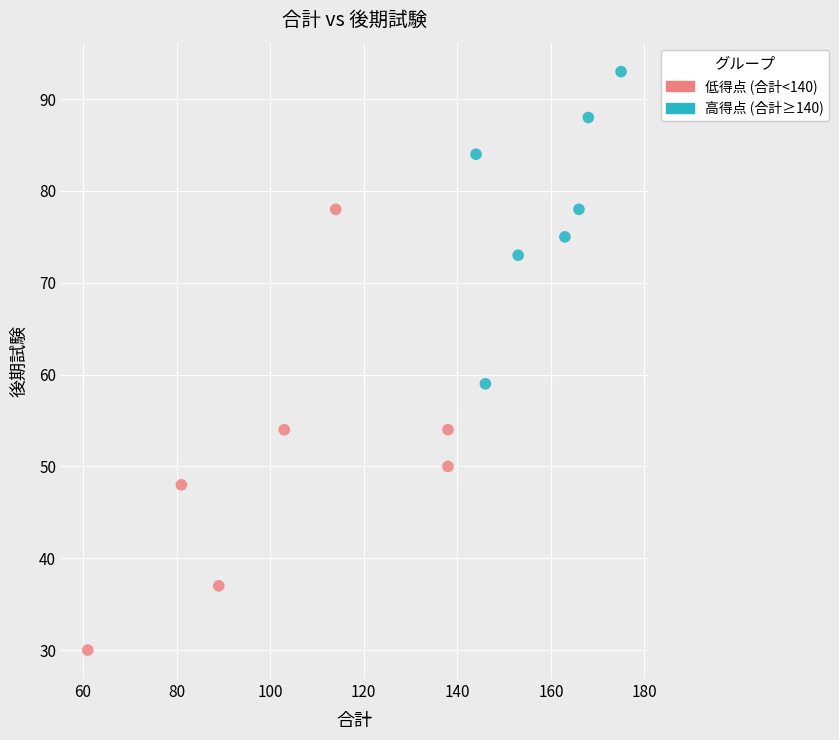

What are all the series names shown in the legend?

低得点 (合計<140), 高得点 (合計≥140)